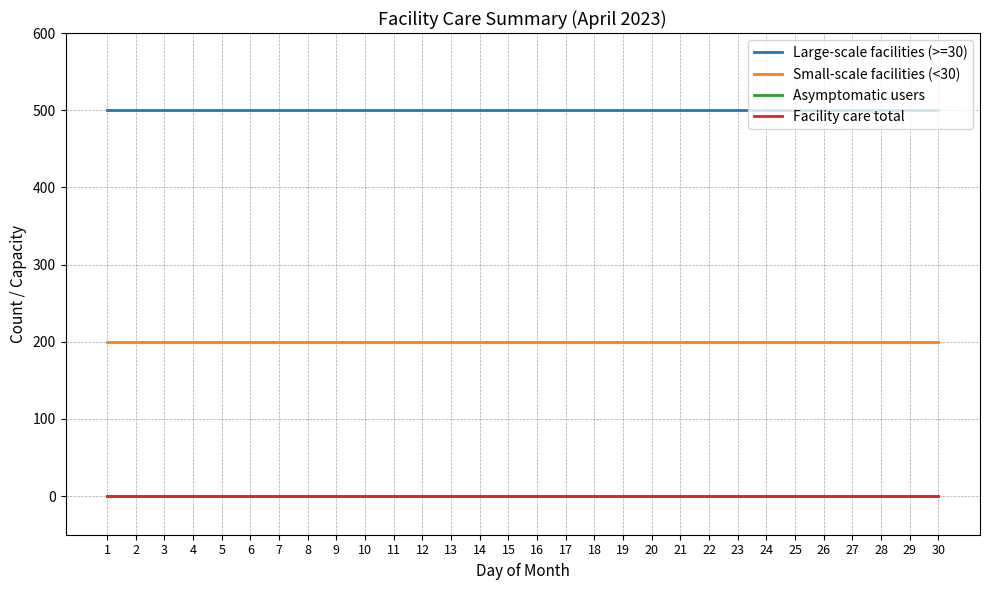

What is the value of the Small-scale facilities (<30) point at the 28th from the left?

200